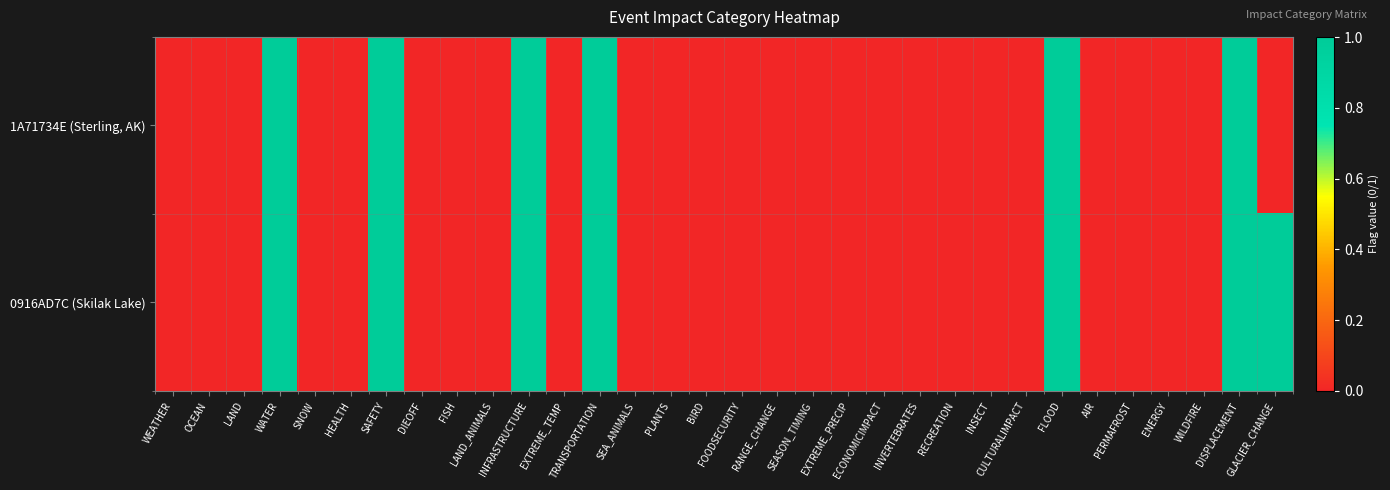

Reading left to right, what are all the values shown in this chart?

1A71734E (Sterling, AK): WEATHER=0	OCEAN=0	LAND=0	WATER=1	SNOW=0	HEALTH=0	SAFETY=1	DIEOFF=0	FISH=0	LAND_ANIMALS=0	INFRASTRUCTURE=1	EXTREME_TEMP=0	TRANSPORTATION=1	SEA_ANIMALS=0	PLANTS=0	BIRD=0	FOODSECURITY=0	RANGE_CHANGE=0	SEASON_TIMING=0	EXTREME_PRECIP=0	ECONOMICIMPACT=0	INVERTEBRATES=0	RECREATION=0	INSECT=0	CULTURALIMPACT=0	FLOOD=1	AIR=0	PERMAFROST=0	ENERGY=0	WILDFIRE=0	DISPLACEMENT=1	GLACIER_CHANGE=0
0916AD7C (Skilak Lake): WEATHER=0	OCEAN=0	LAND=0	WATER=1	SNOW=0	HEALTH=0	SAFETY=1	DIEOFF=0	FISH=0	LAND_ANIMALS=0	INFRASTRUCTURE=1	EXTREME_TEMP=0	TRANSPORTATION=1	SEA_ANIMALS=0	PLANTS=0	BIRD=0	FOODSECURITY=0	RANGE_CHANGE=0	SEASON_TIMING=0	EXTREME_PRECIP=0	ECONOMICIMPACT=0	INVERTEBRATES=0	RECREATION=0	INSECT=0	CULTURALIMPACT=0	FLOOD=1	AIR=0	PERMAFROST=0	ENERGY=0	WILDFIRE=0	DISPLACEMENT=1	GLACIER_CHANGE=1